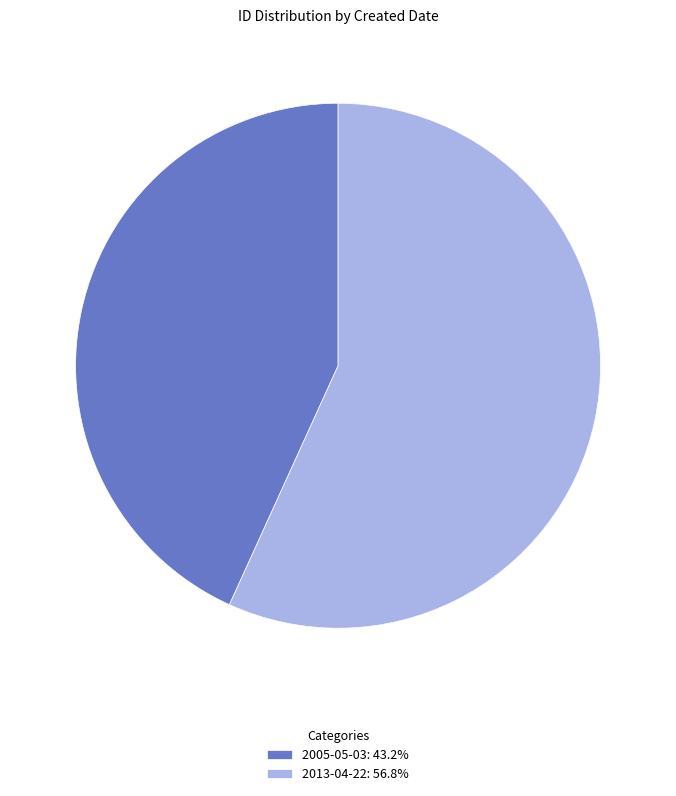

Approximately how many times larger is the value at 2013-04-22 compared to 2005-05-03?

1.3